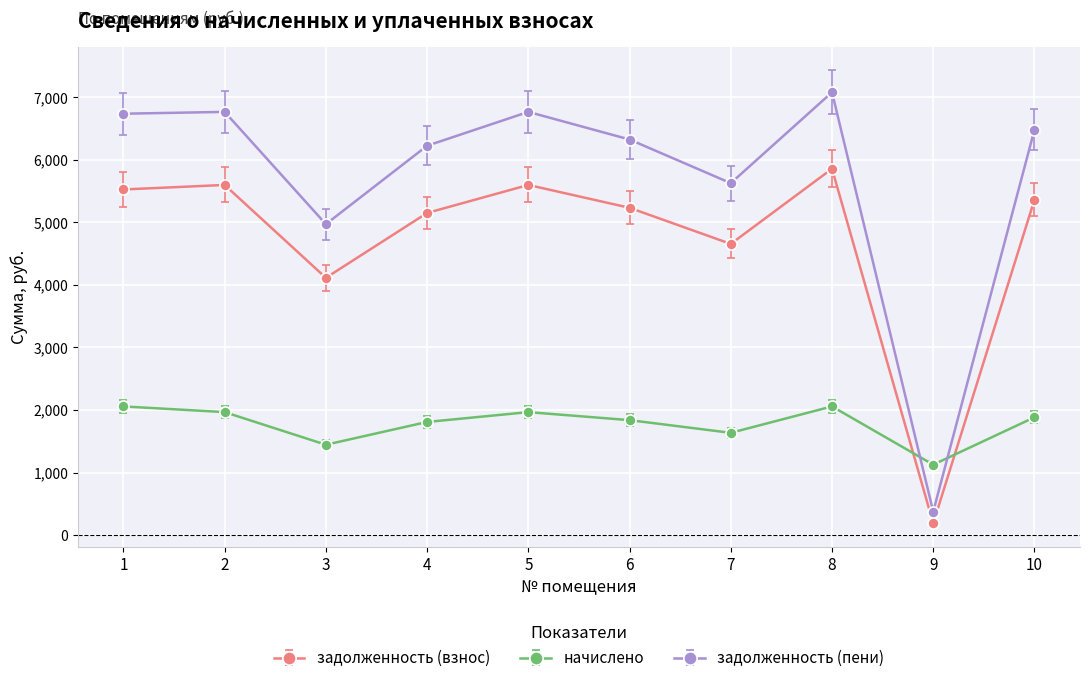

True or false: задолженность (взнос) and начислено cross at least once.

True